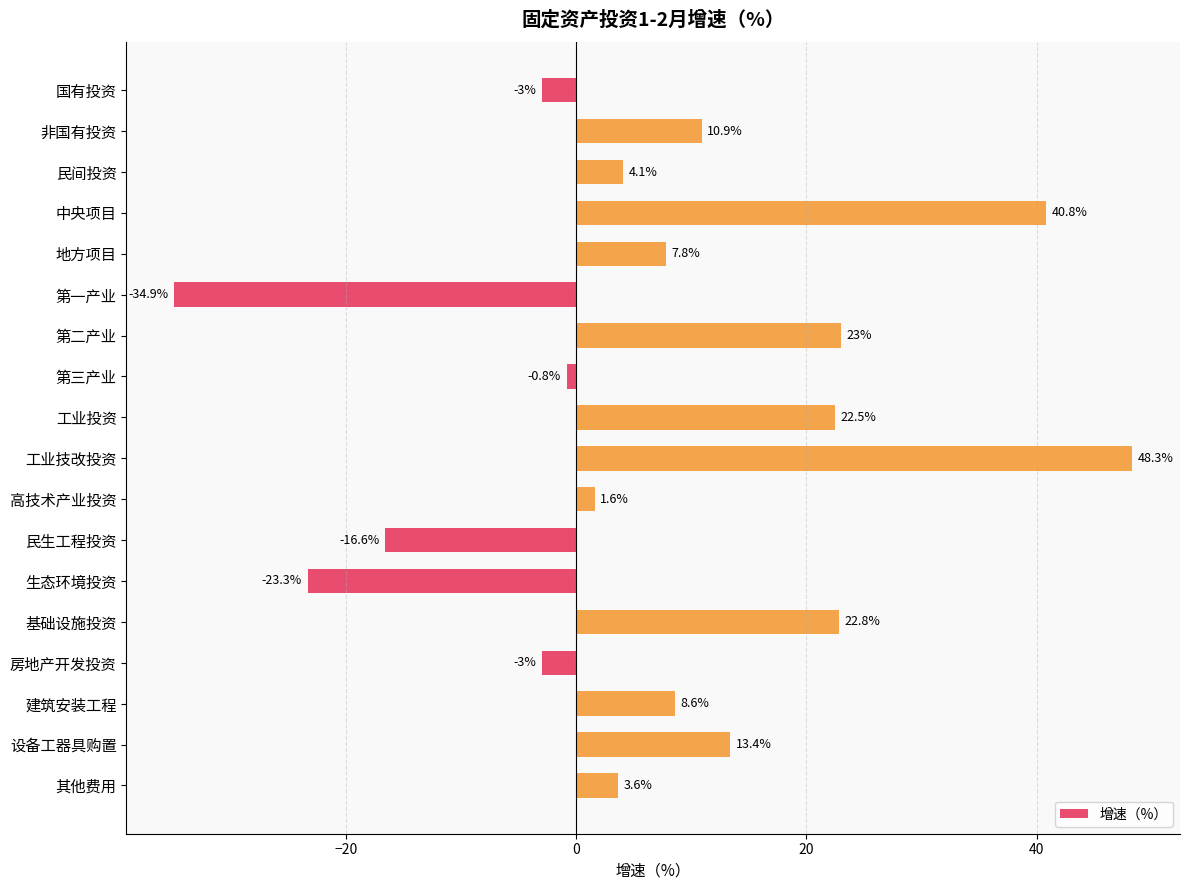

True or false: the data shows -0.8 at 第三产业.

True